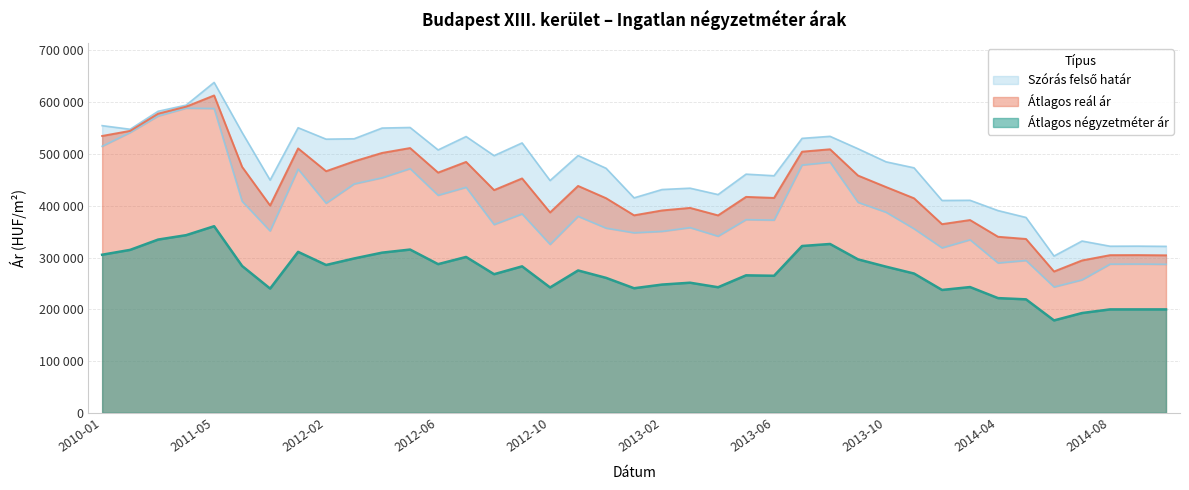

At which category is the sum across all series the highest?

2011-05